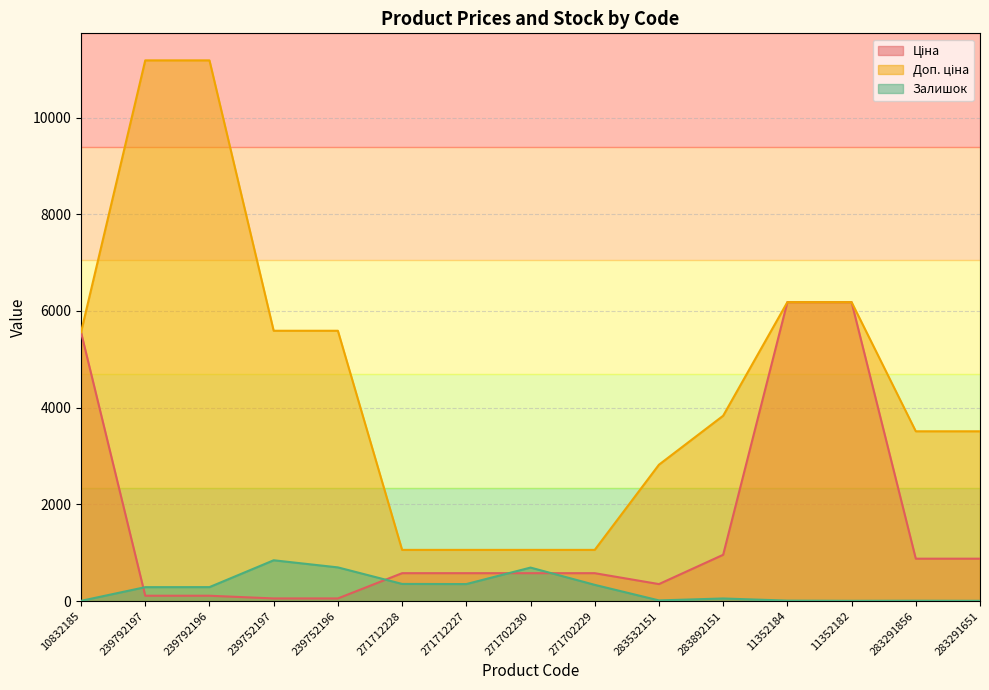

How many series are shown in this chart?

3